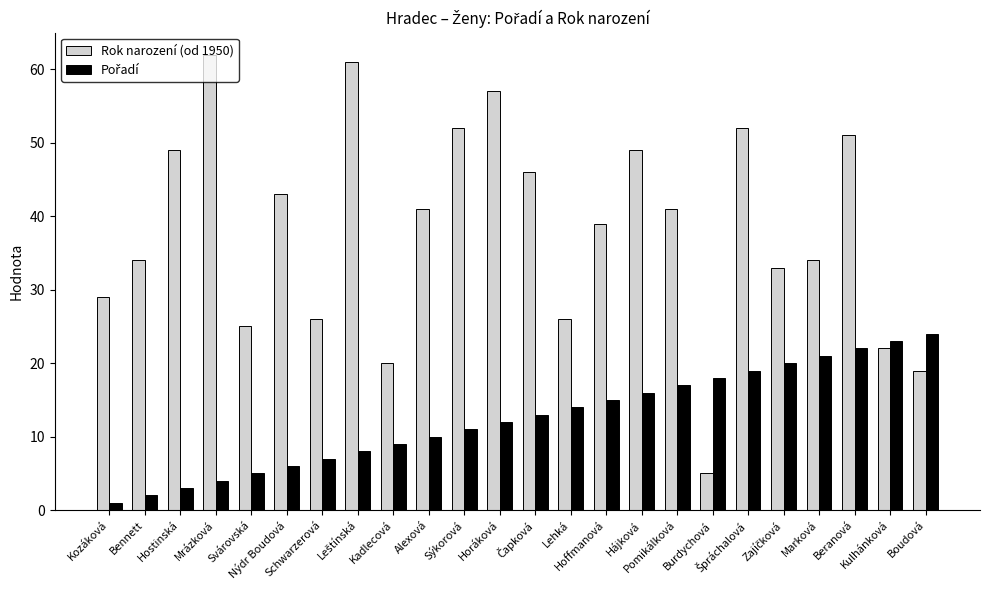

True or false: Rok narození (od 1950) has a value of 22 at Nýdr Boudová.

False